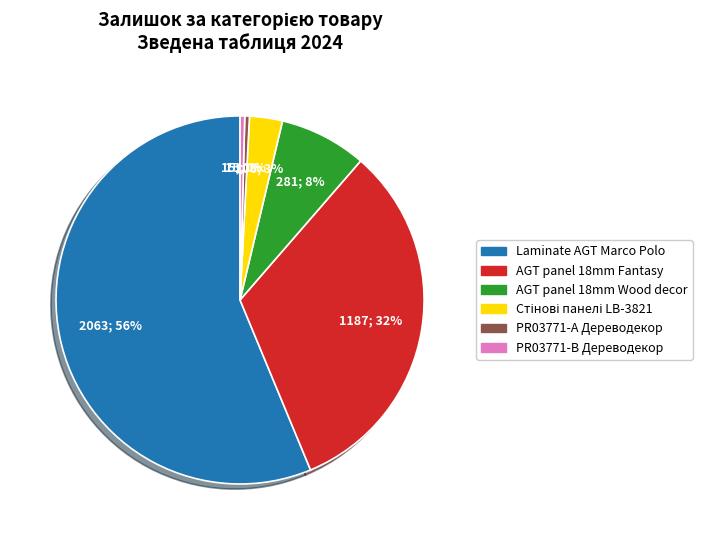

Is there any slice that represents more than half of the pie?

Yes